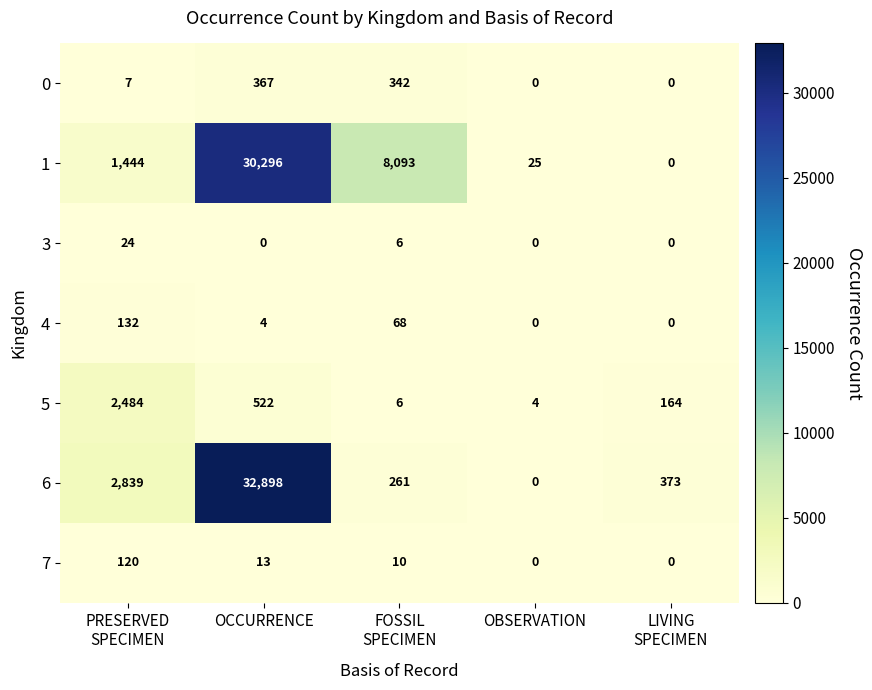

The value of 1 at OCCURRENCE is 54104. True or false?

False